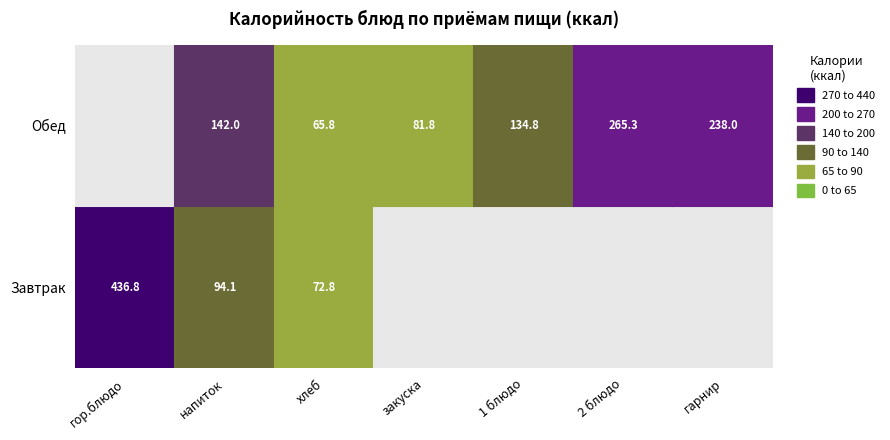

List the series in order of their overall mean, lowest first.

Обед, Завтрак